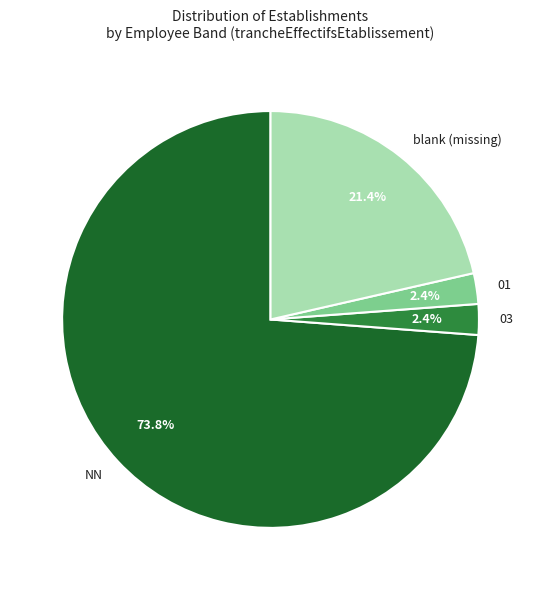

Count the number of slices in the pie.

4